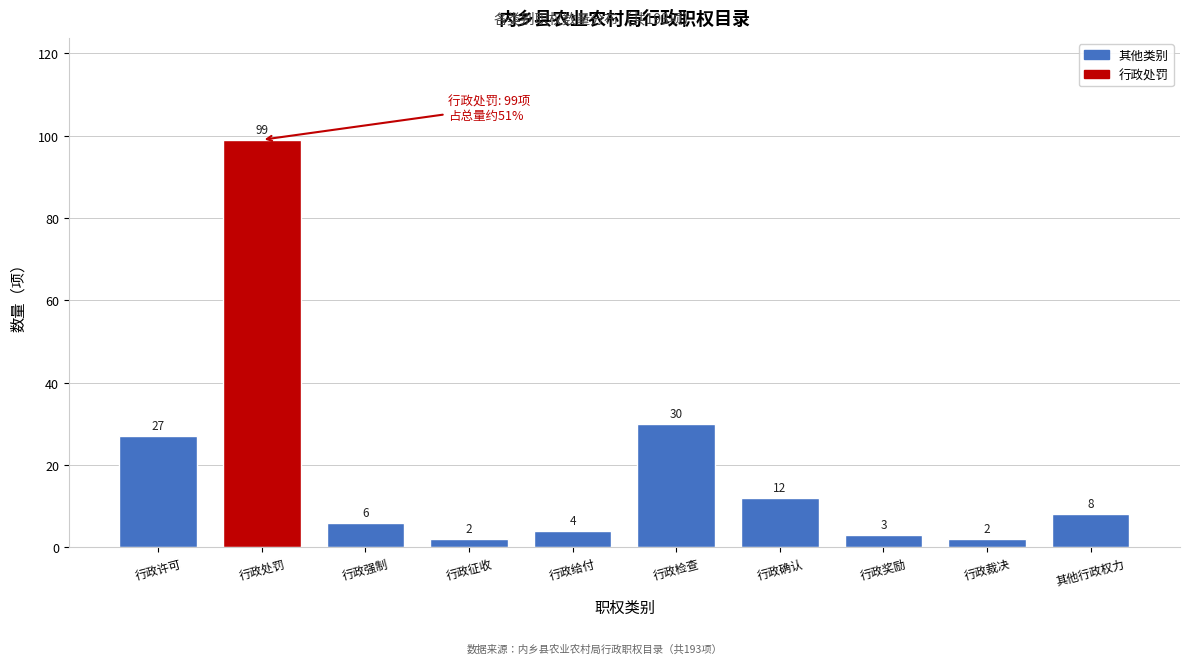

Reading left to right, extract all data points from this chart.

行政许可=27	行政处罚=99	行政强制=6	行政征收=2	行政给付=4	行政检查=30	行政确认=12	行政奖励=3	行政裁决=2	其他行政权力=8